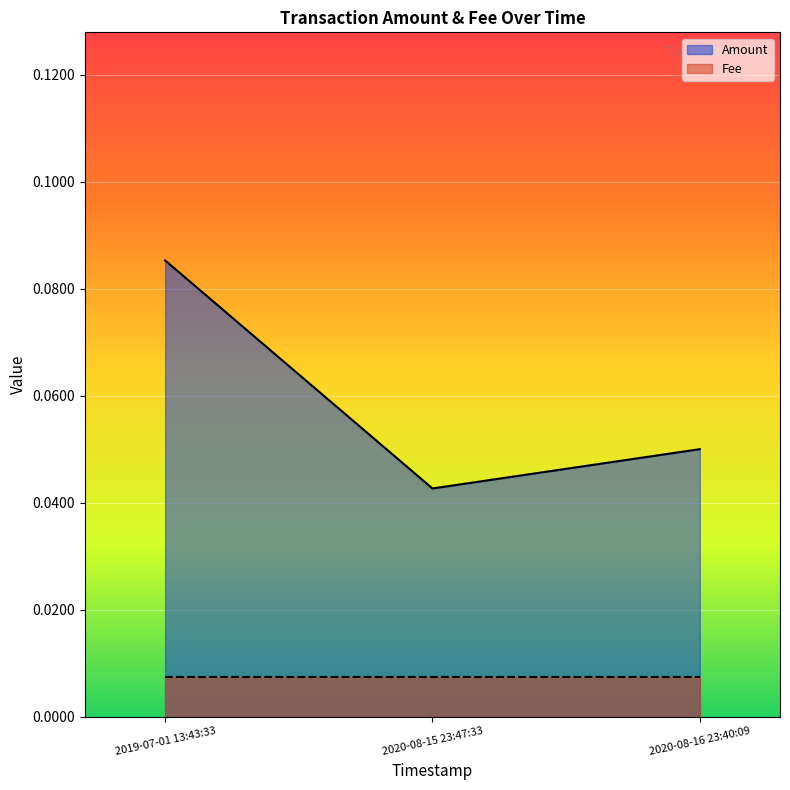

Rank the categories by value from highest to lowest.

2019-07-01 13:43:33, 2020-08-16 23:40:09, 2020-08-15 23:47:33